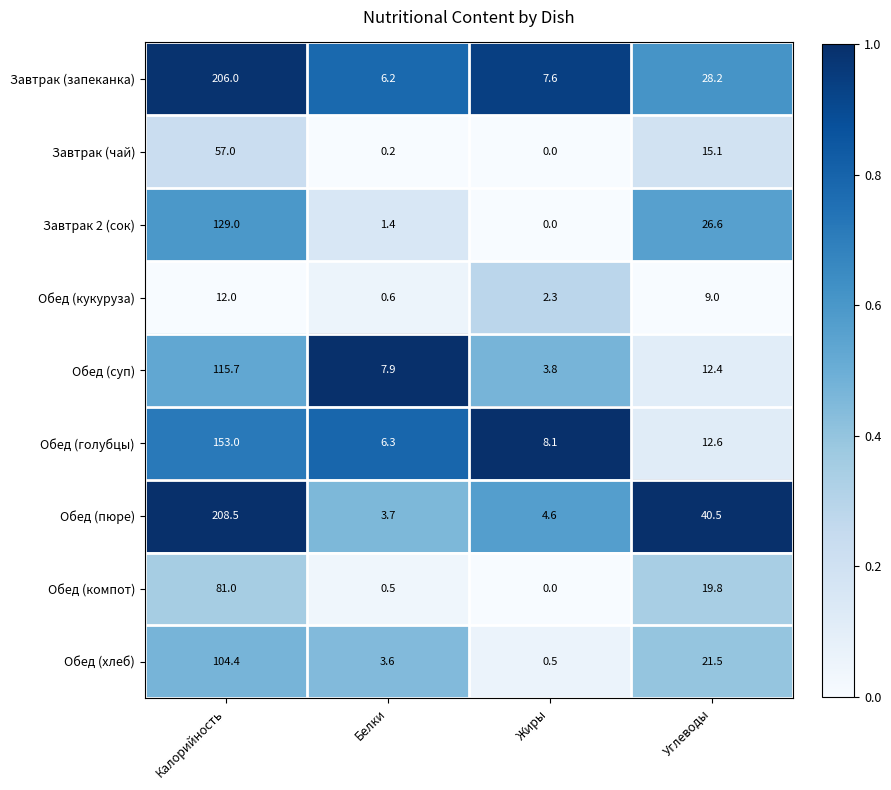

Where does the Обед (суп) series first go above 12?

Калорийность